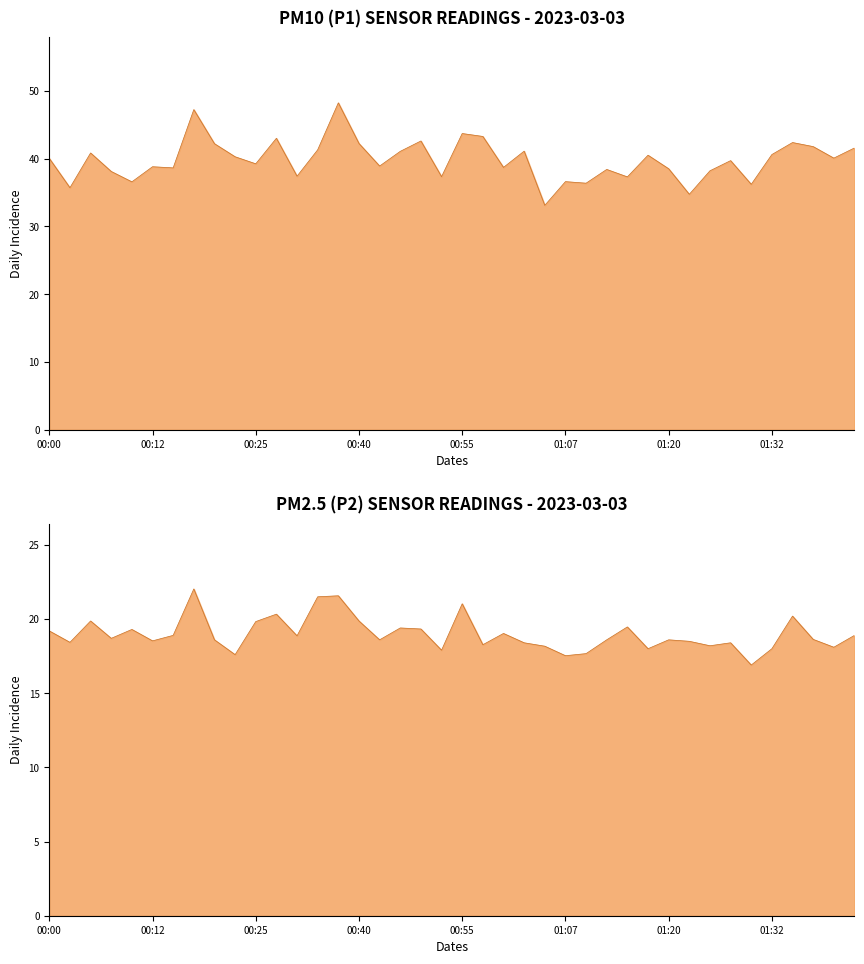

True or false: P1 and P2 cross at least once.

False